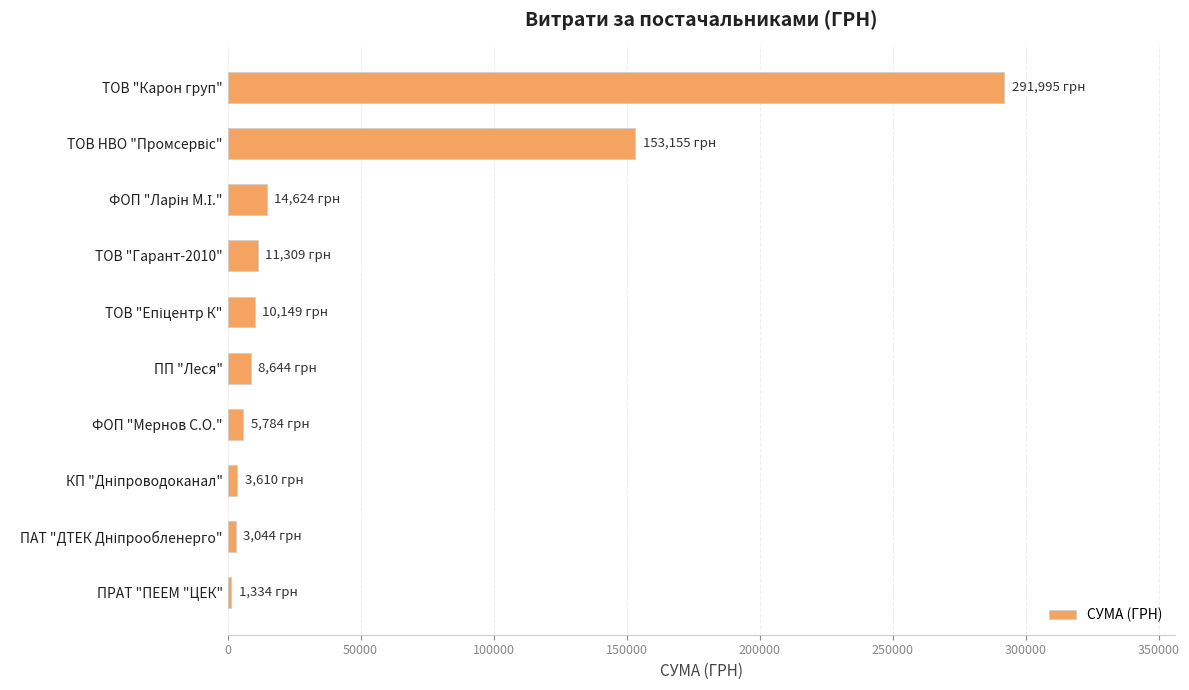

How many values are below 10148?

5